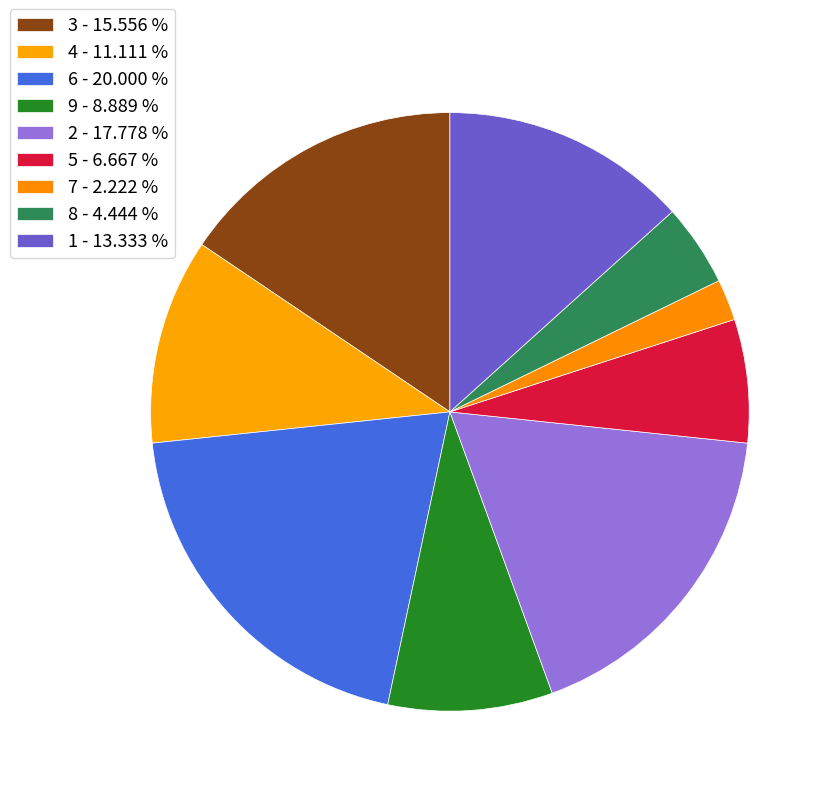

How many segments does this pie chart have?

9